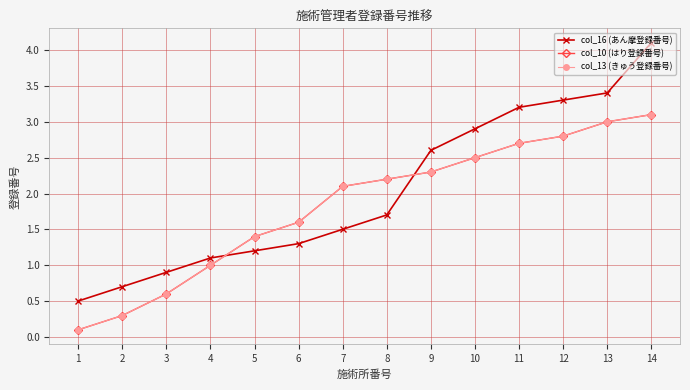

Rank the categories by col_13 (きゅう登録番号) value from highest to lowest.

14, 13, 12, 11, 10, 9, 8, 7, 6, 5, 4, 3, 2, 1